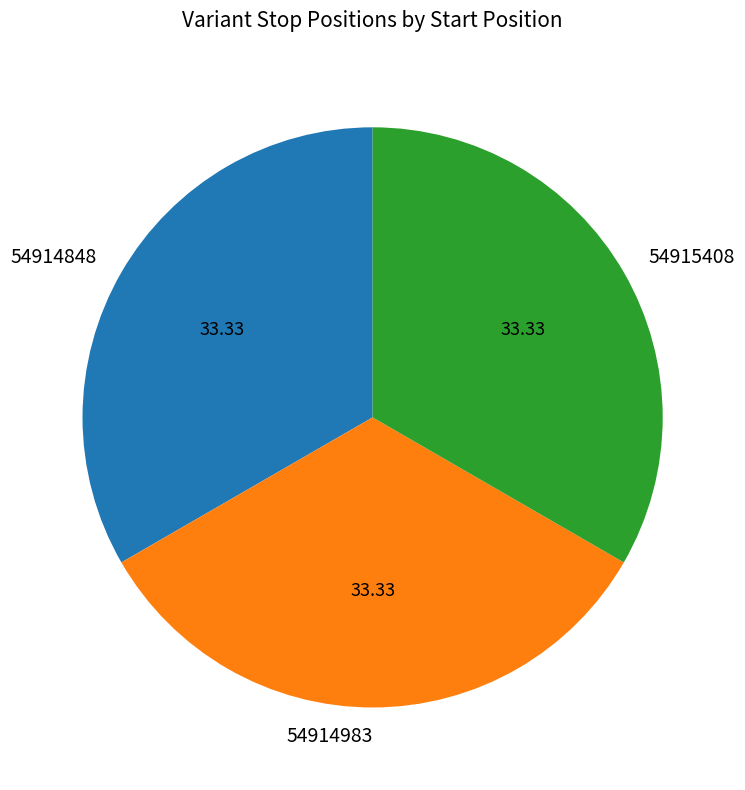

Is the sum of 54915408 and 54914848 greater than half?

Yes